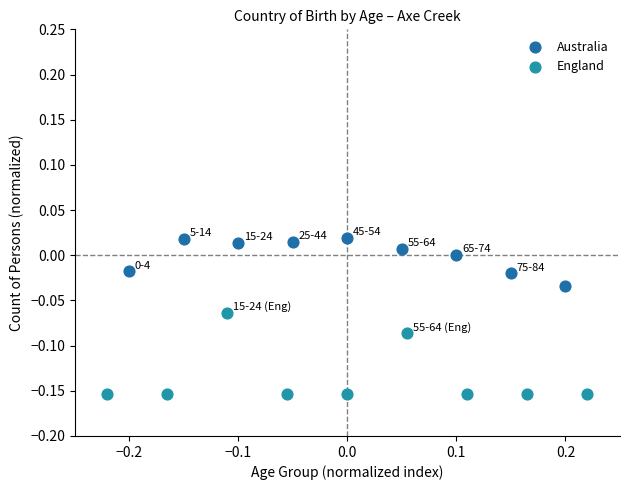

Which series reaches the maximum Y coordinate?

Australia